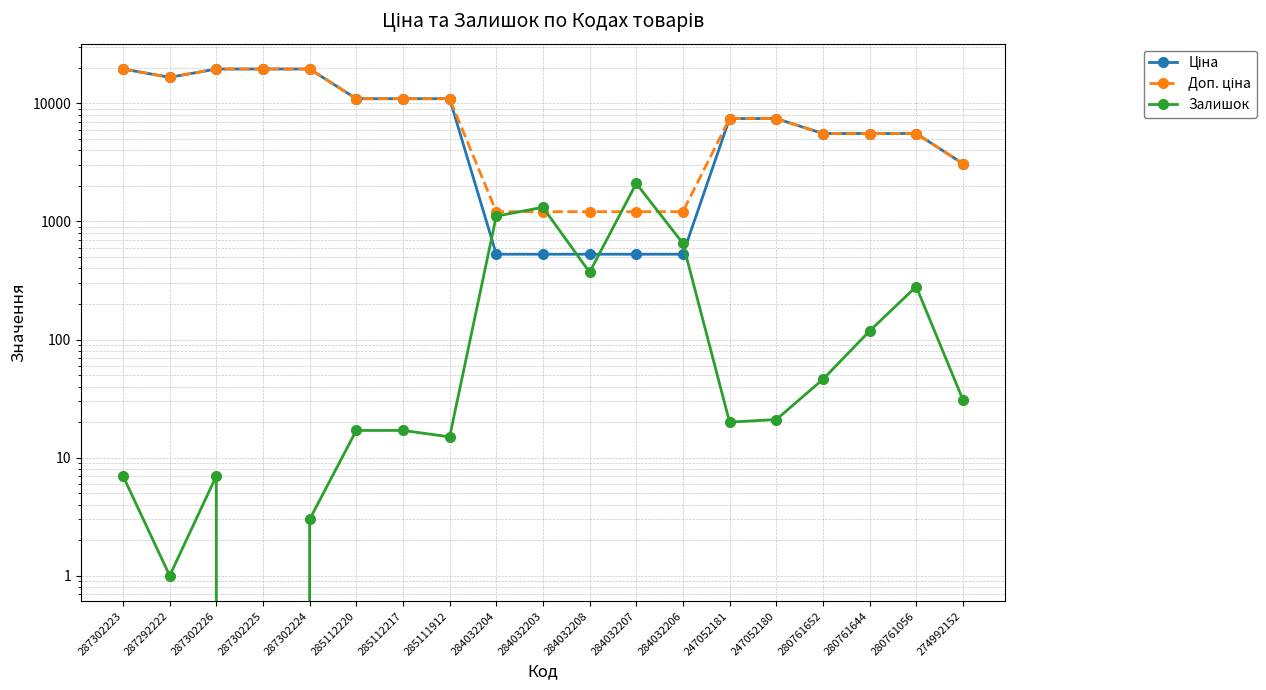

Reading left to right, extract all data points from this chart.

Ціна: 287302223=19564.9	287292222=16636.8	287302226=19564.9	287302225=19564.9	287302224=19564.9	285112220=10964.4	285112217=10964.4	285111912=10964.4	284032204=528.2	284032203=528.2	284032208=528.2	284032207=528.2	284032206=528.2	247052181=7444.6	247052180=7444.6	280761652=5560.3	280761644=5560.3	280761056=5560.3	274992152=3094.7
Доп. ціна: 287302223=19564.9	287292222=16636.8	287302226=19564.9	287302225=19564.9	287302224=19564.9	285112220=10964.4	285112217=10964.4	285111912=10964.4	284032204=1210.7	284032203=1210.7	284032208=1210.7	284032207=1210.7	284032206=1210.7	247052181=7444.6	247052180=7444.6	280761652=5560.3	280761644=5560.3	280761056=5560.3	274992152=3095.0
Залишок: 287302223=7.0	287292222=1.0	287302226=7.0	287302225=0.0	287302224=3.0	285112220=17.0	285112217=17.0	285111912=15.0	284032204=1110.0	284032203=1319.0	284032208=371.0	284032207=2099.0	284032206=653.0	247052181=20.0	247052180=21.0	280761652=46.0	280761644=118.0	280761056=281.0	274992152=31.0